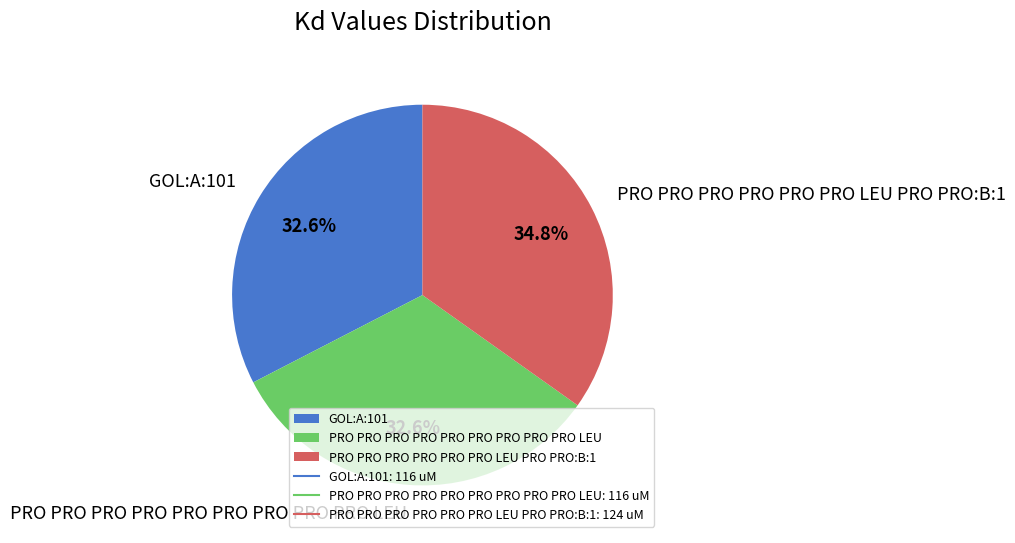

What percentage is the PRO PRO PRO PRO PRO PRO LEU PRO PRO:B:1 slice, to the nearest percent?

35%